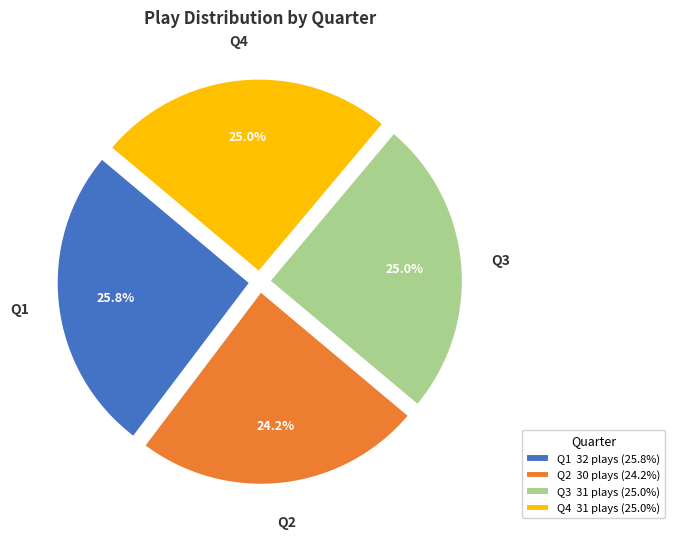

True or false: Q2 accounts for 24% of the total.

True